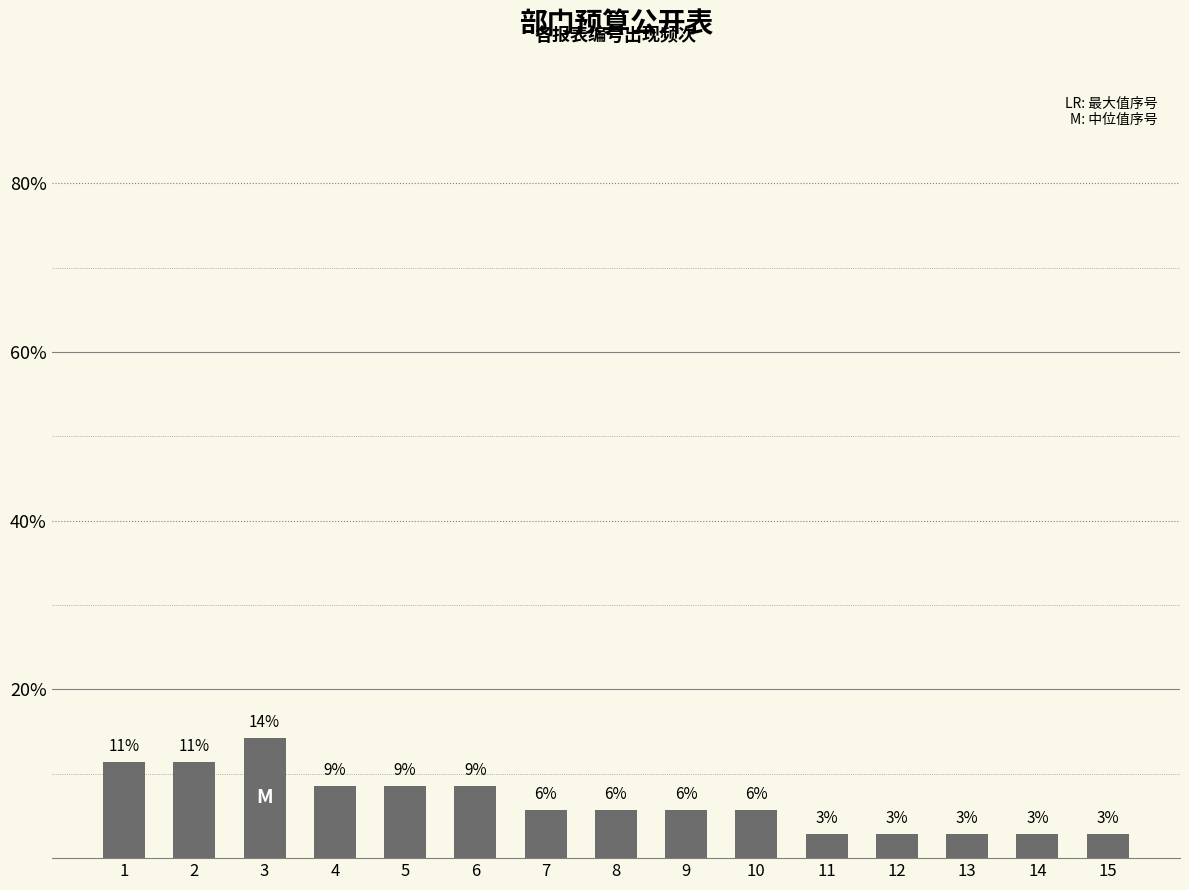

How many bars are there in total?

15